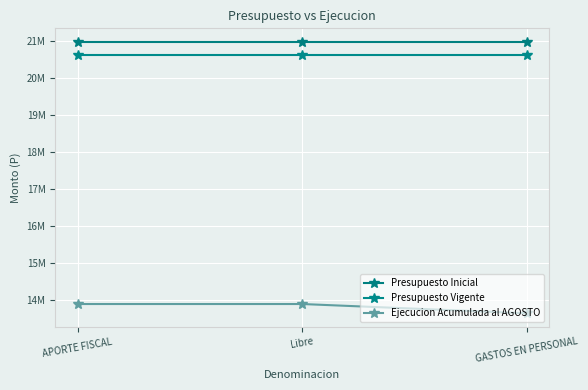

What is the highest value of the Presupuesto Vigente series?

20612421